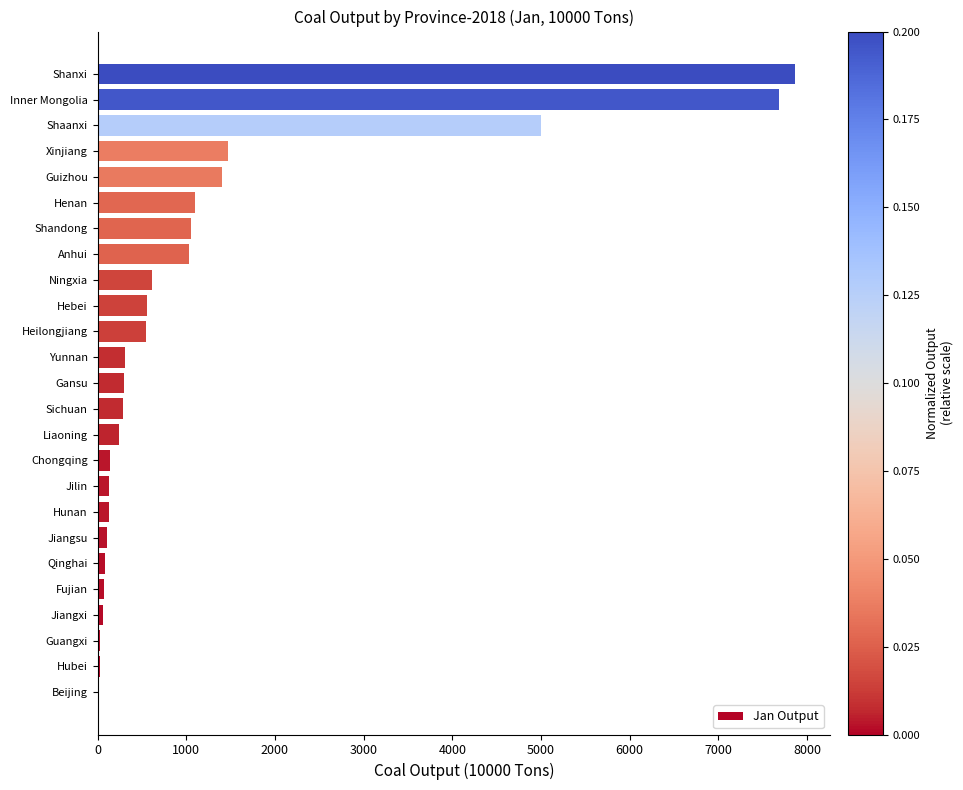

True or false: the data shows 294.7 at Gansu.

True